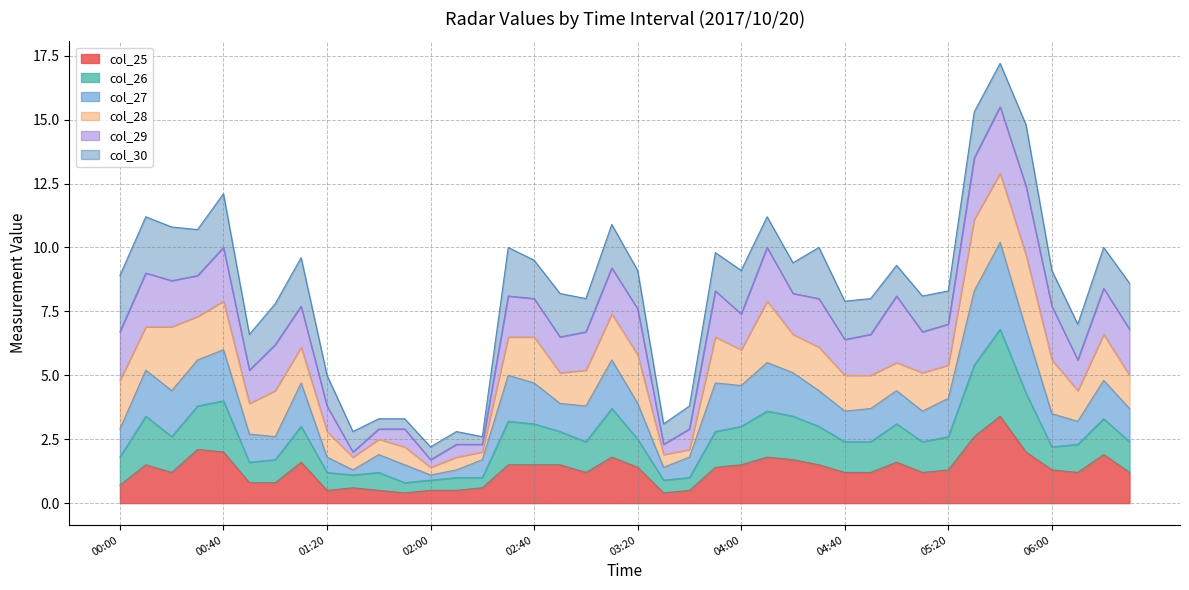

True or false: col_25 and col_26 intersect in this chart.

False